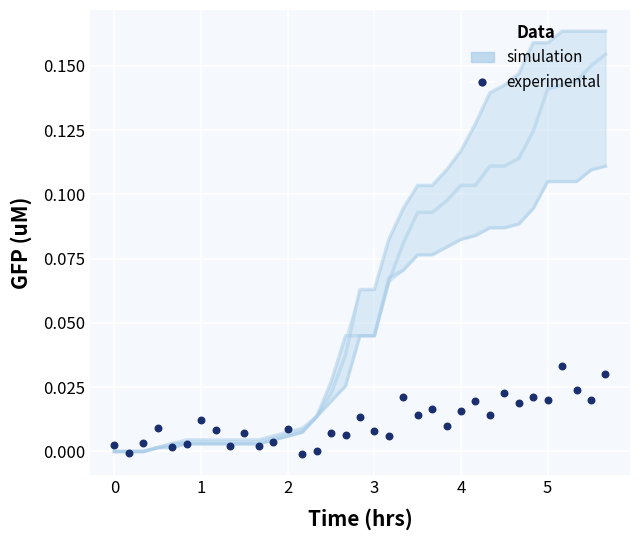

What is the range of X values (max minus min)?

5.7